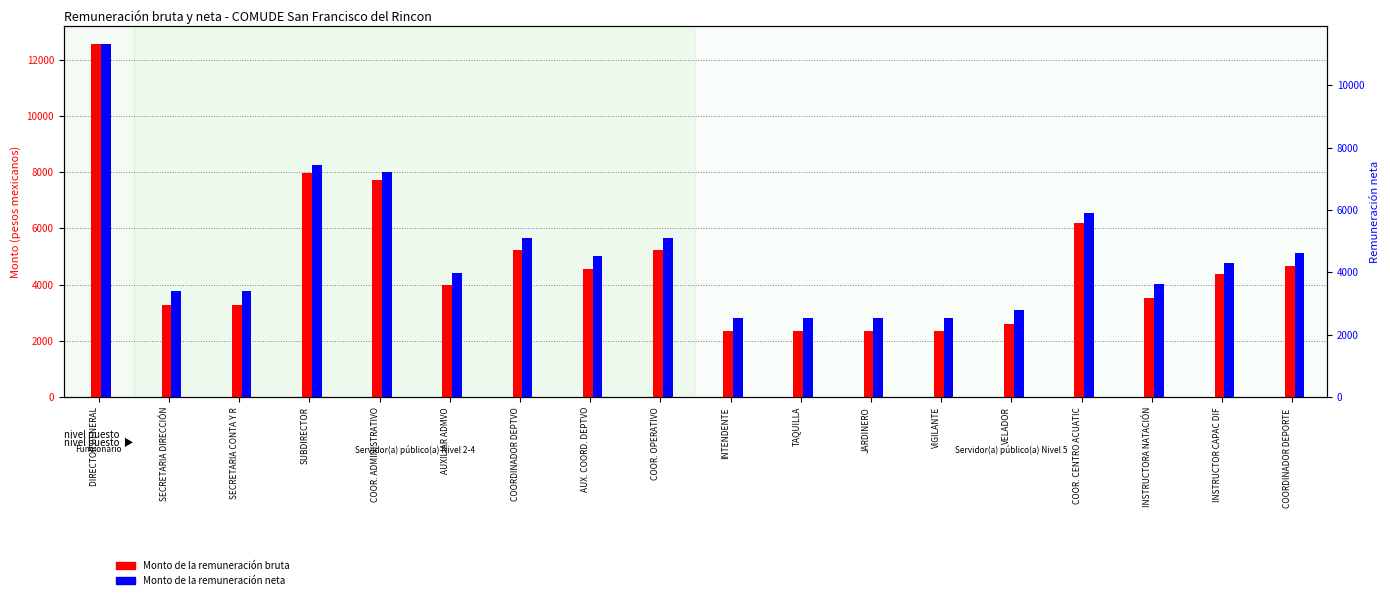

Which series has the largest total across all categories?

Monto de la remuneración bruta